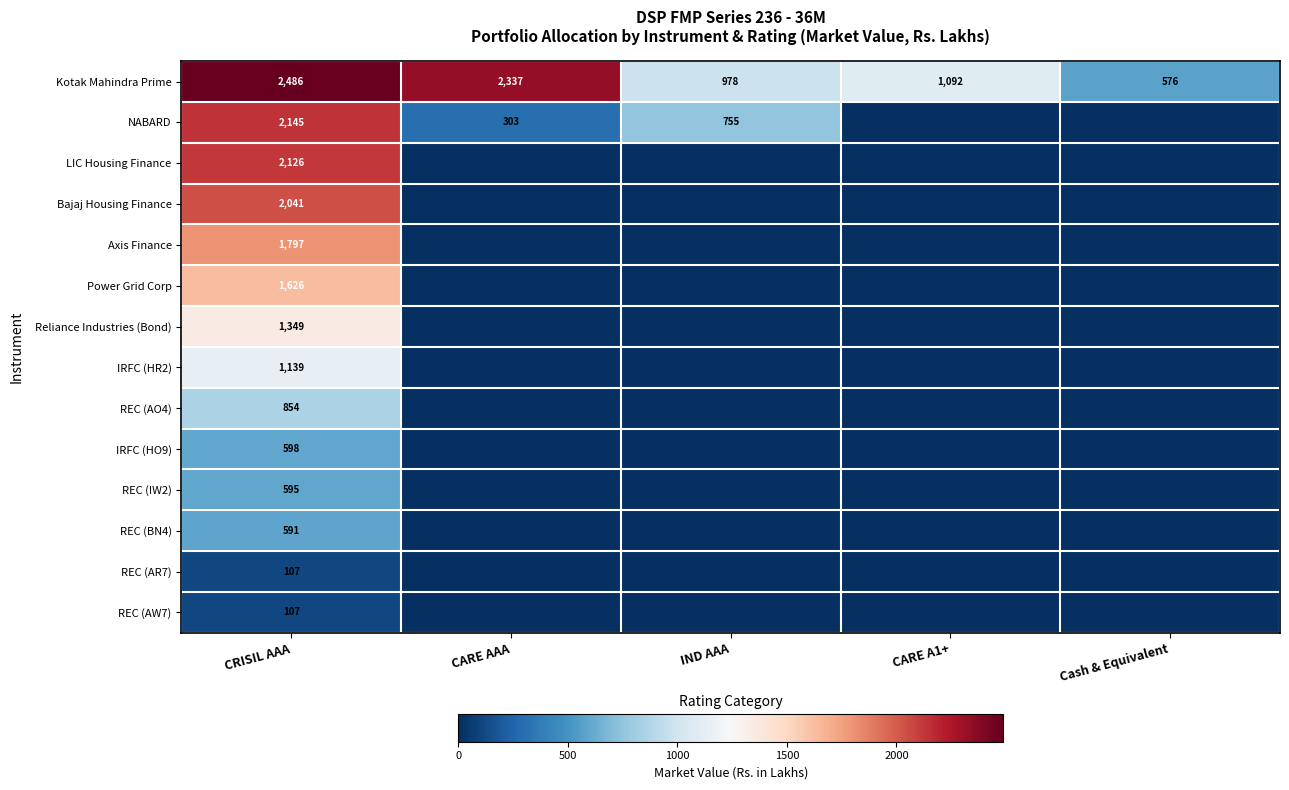

The value of Power Grid Corp at CRISIL AAA is 1626. True or false?

True